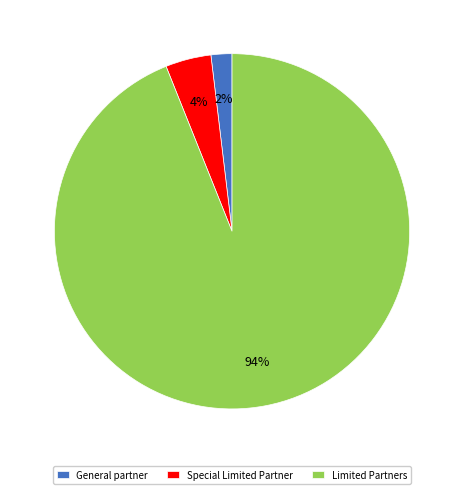

To the nearest percent, what is the difference between the Limited Partners and General partner slice percentages?

92%